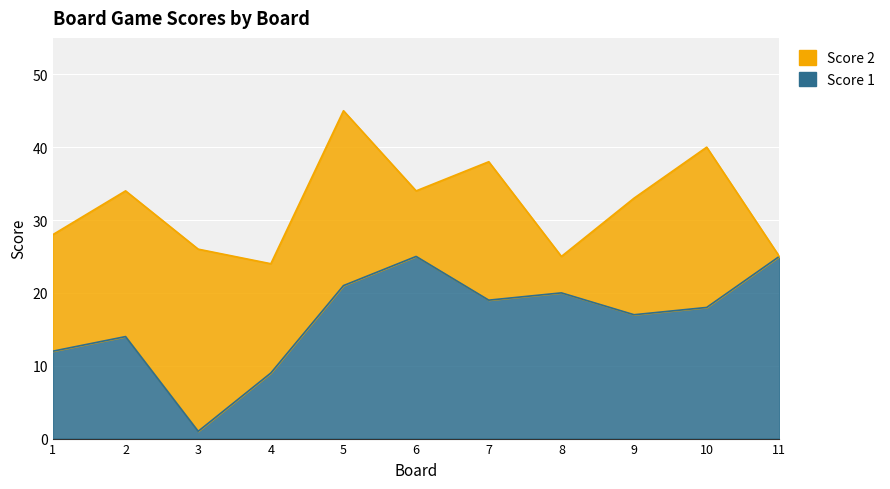

Which category has the lowest value across all series?

3